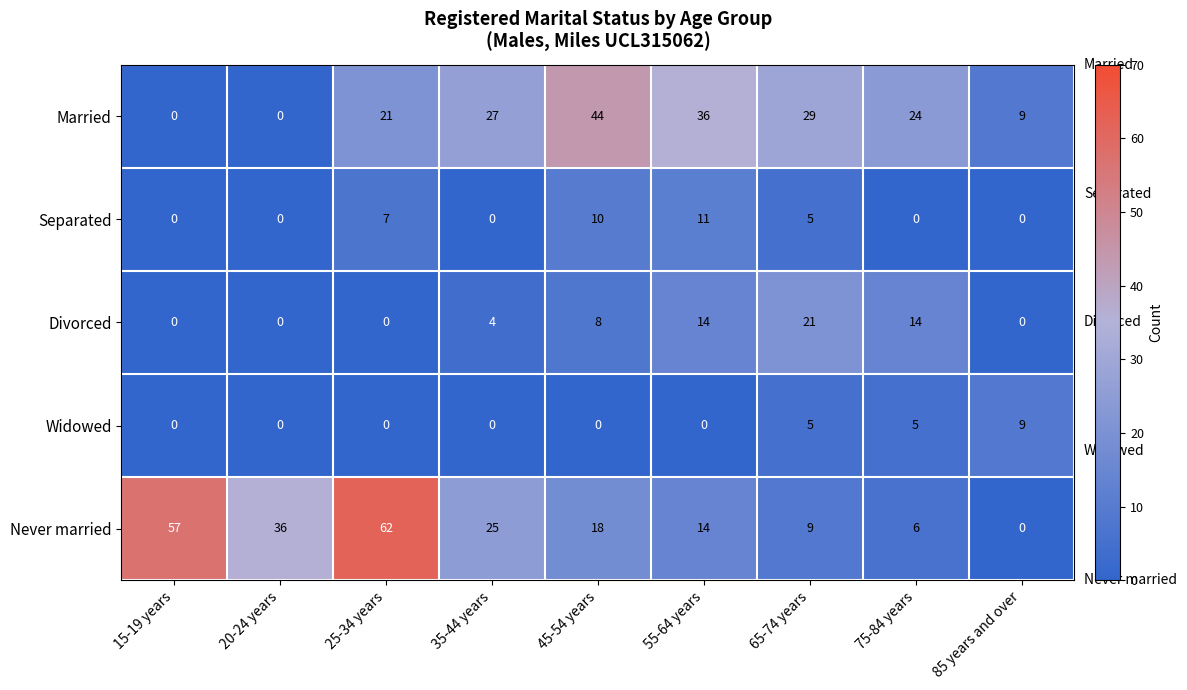

At how many categories does at least one series exceed 22?

8